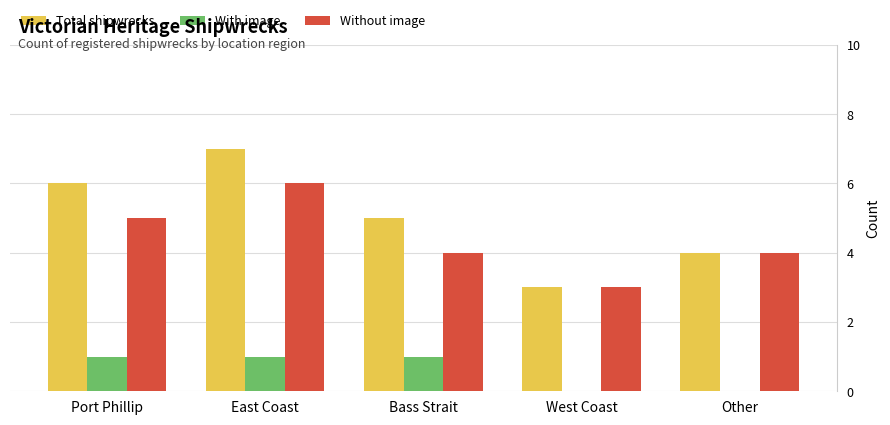

True or false: Without image has a value of 4 at Bass Strait.

True